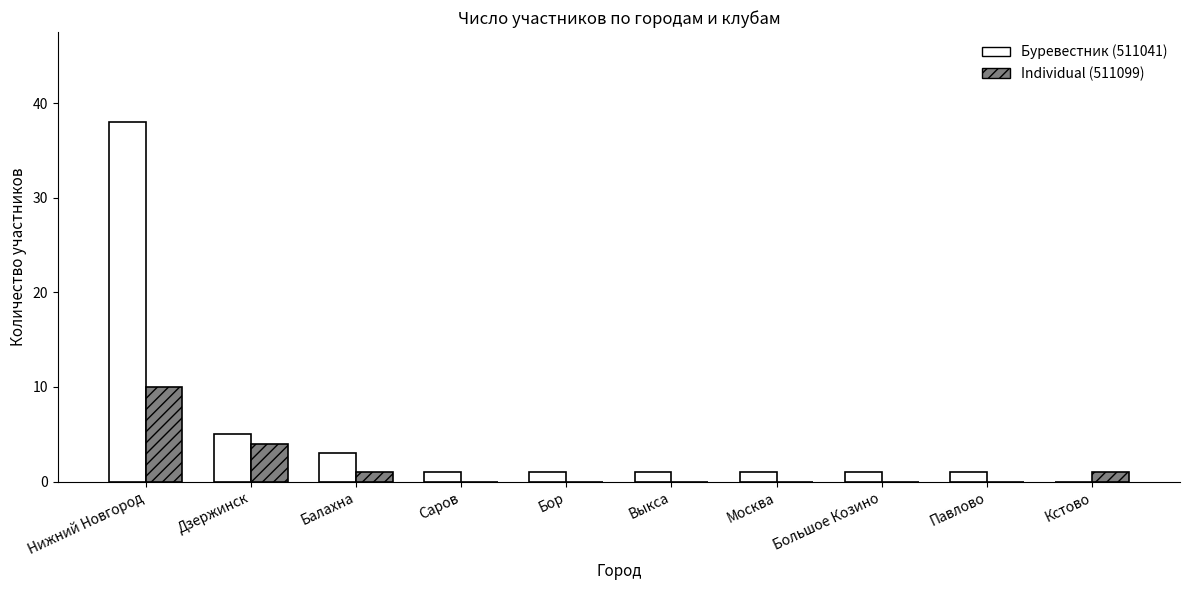

What is the sum of the Буревестник (511041) values at Балахна and Павлово?

4